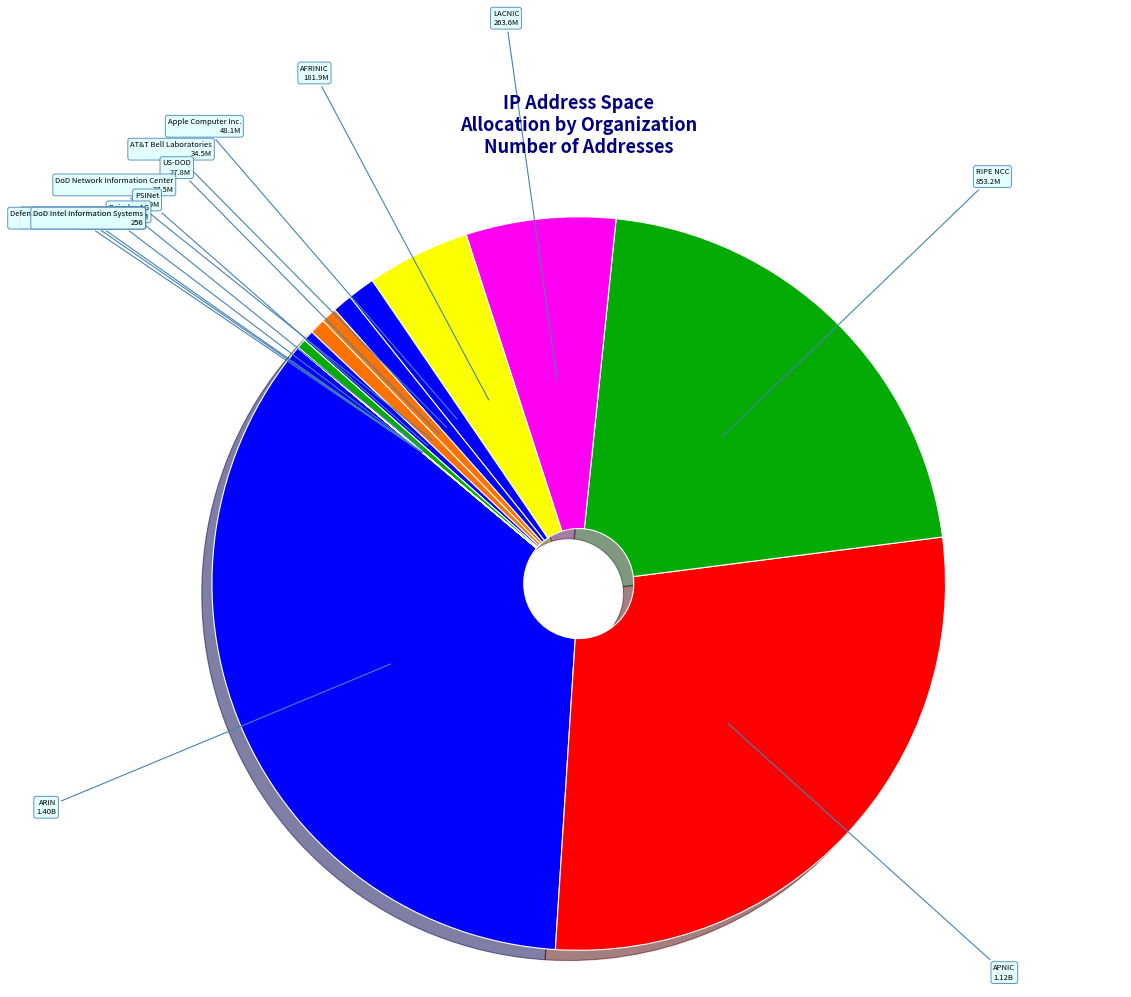

How many segments does this pie chart have?

15